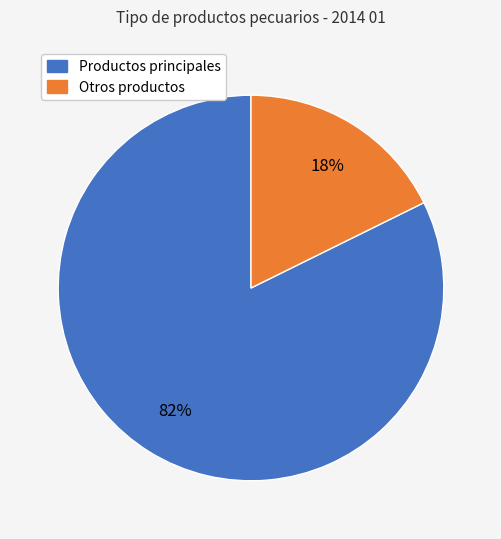

To the nearest percent, what is the average slice percentage?

50%